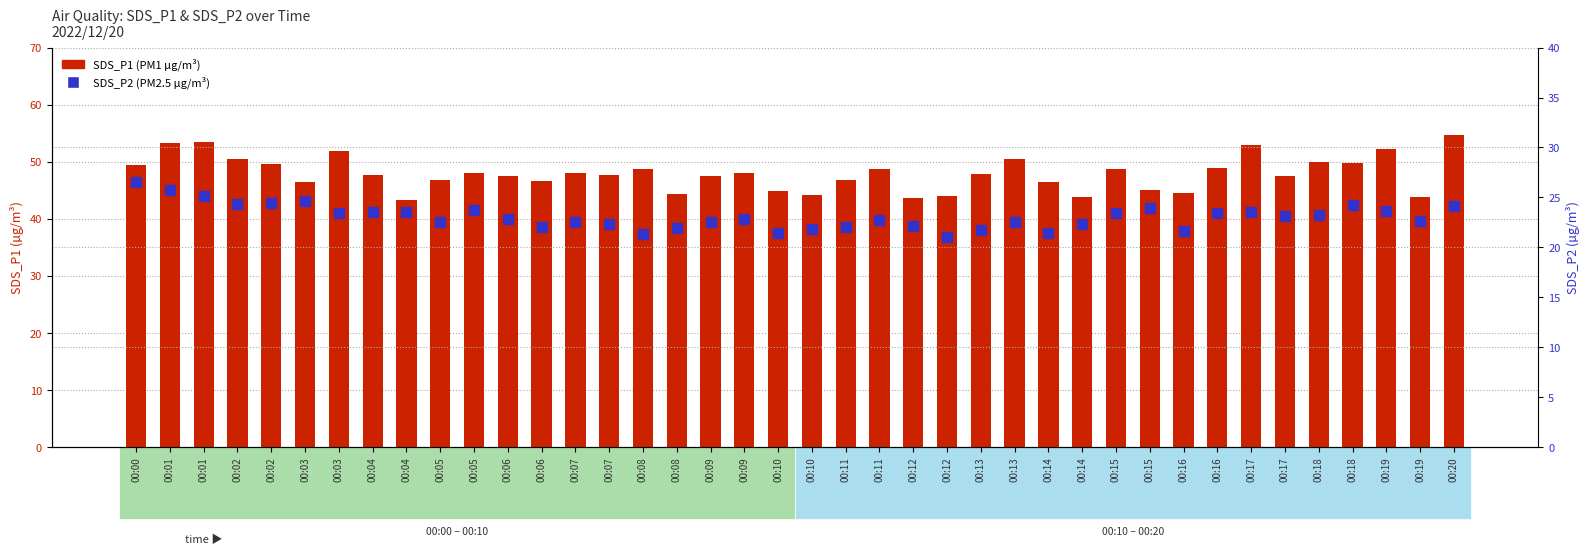

Reading right to left, extract all data points from this chart.

SDS_P1 (PM1): 00:20=54.6	00:19=43.9	00:19=52.2	00:18=49.8	00:18=50.0	00:17=47.5	00:17=52.9	00:16=48.8	00:16=44.5	00:15=45.0	00:15=48.8	00:14=43.8	00:14=46.4	00:13=50.5	00:13=47.9	00:12=44.0	00:12=43.6	00:11=48.7	00:11=46.8	00:10=44.1	00:10=44.9	00:09=48.0	00:09=47.5	00:08=44.4	00:08=48.7	00:07=47.8	00:07=48.0	00:06=46.7	00:06=47.4	00:05=48.1	00:05=46.8	00:04=43.3	00:04=47.6	00:03=51.9	00:03=46.5	00:02=49.6	00:02=50.5	00:01=53.5	00:01=53.3	00:00=49.5
SDS_P2 (PM2.5): 00:20=24.1	00:19=22.7	00:19=23.7	00:18=24.2	00:18=23.2	00:17=23.1	00:17=23.5	00:16=23.5	00:16=21.6	00:15=23.9	00:15=23.4	00:14=22.4	00:14=21.4	00:13=22.6	00:13=21.7	00:12=21.0	00:12=22.1	00:11=22.7	00:11=22.1	00:10=21.9	00:10=21.4	00:09=22.9	00:09=22.5	00:08=22.0	00:08=21.3	00:07=22.4	00:07=22.5	00:06=22.1	00:06=22.9	00:05=23.7	00:05=22.5	00:04=23.5	00:04=23.5	00:03=23.5	00:03=24.6	00:02=24.5	00:02=24.3	00:01=25.2	00:01=25.7	00:00=26.6